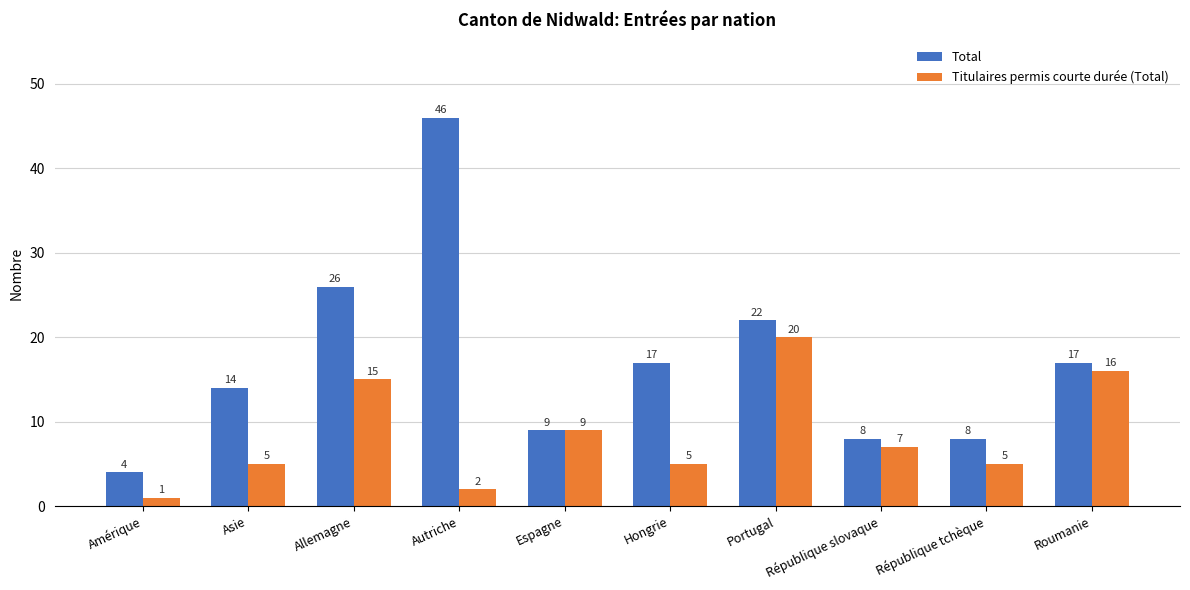

Where is Total nearest to the value 25?

Allemagne